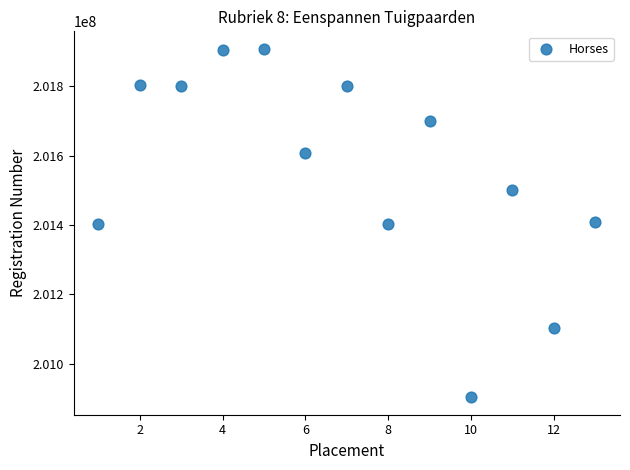

What is the range of Y values (max minus min)?

1005163